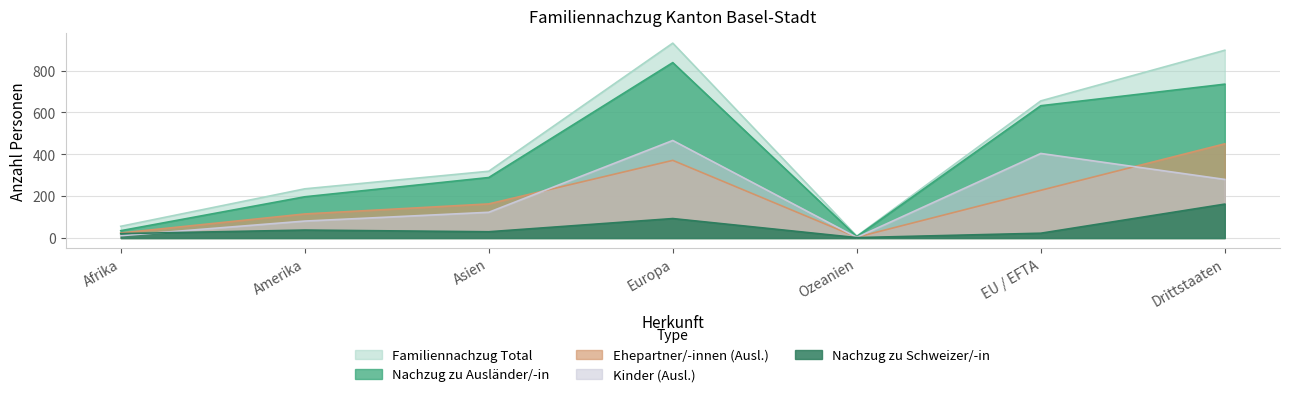

What is the spread (max minus min) of values at Drittstaaten?

735